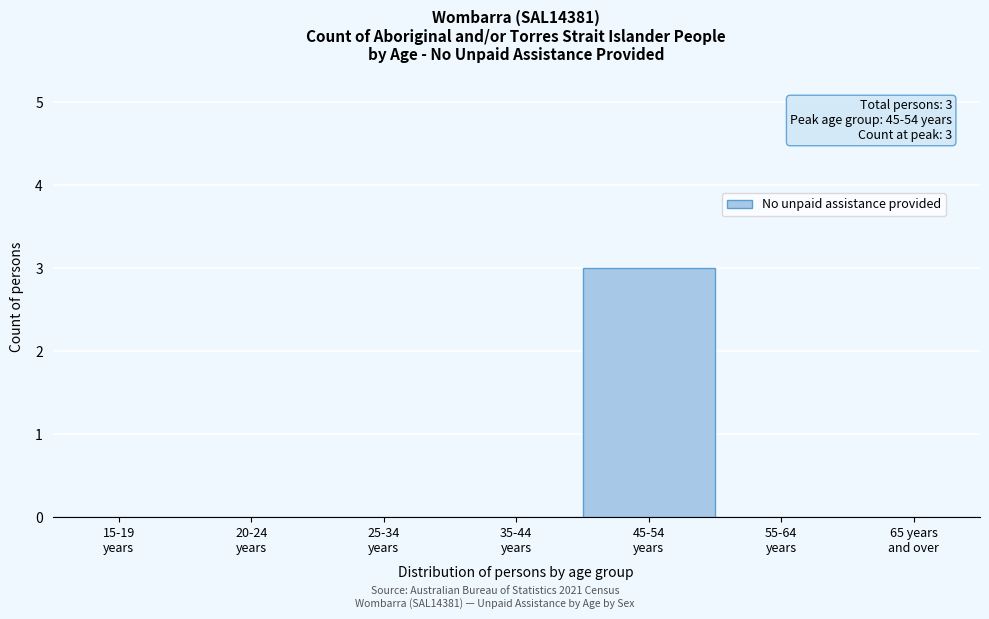

What is the maximum value shown in the chart?

3